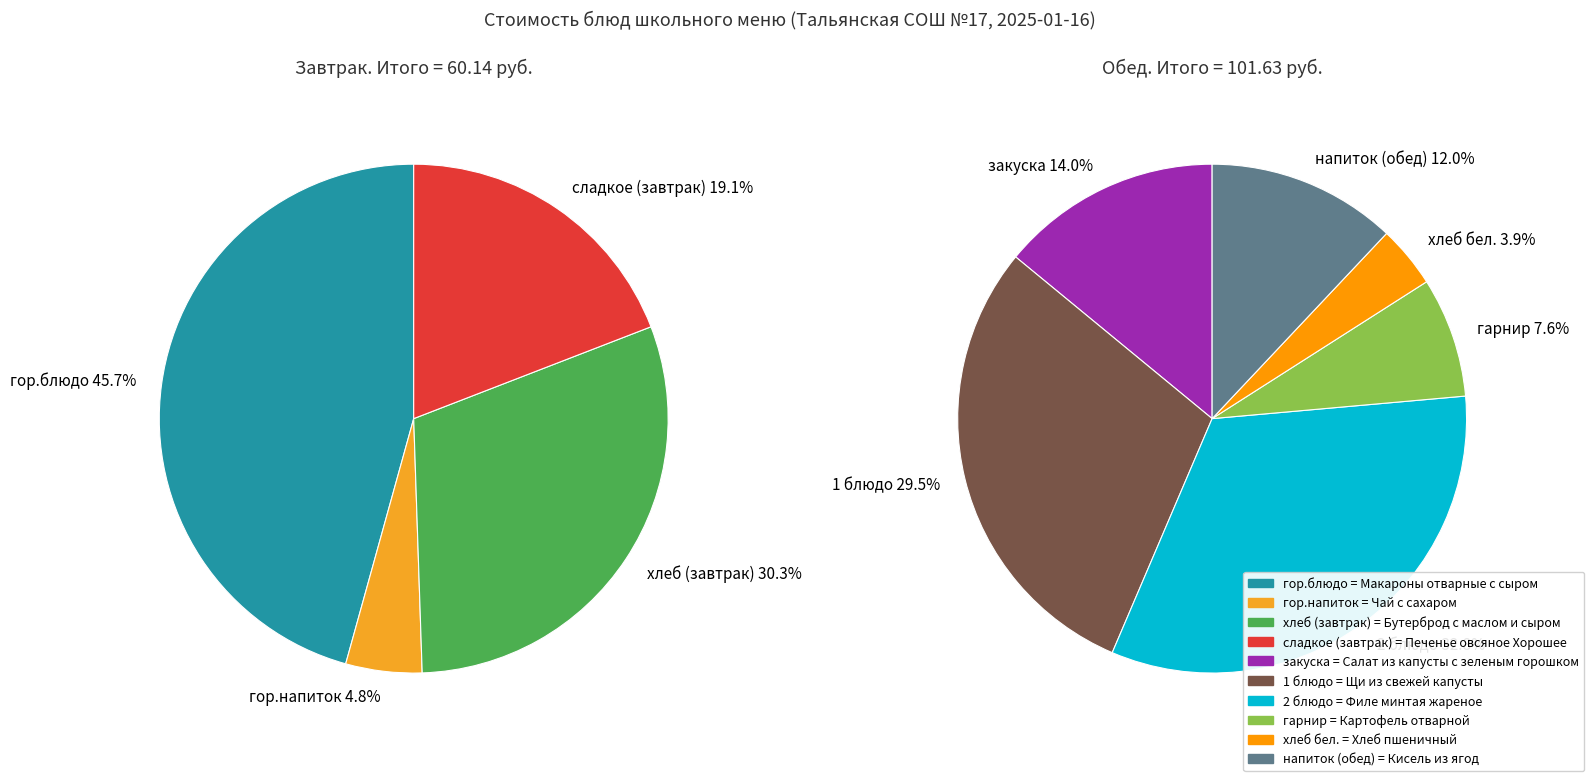

Rank the categories by value from lowest to highest.

Чай с сахаром, Хлеб пшеничный, Картофель отварной, Печенье овсяное Хорошее, Кисель из ягод, Салат из капусты с зеленым горошком, Бутерброд с маслом и сыром, Макароны отварные с сыром, Щи из свежей капусты, Филе минтая жареное